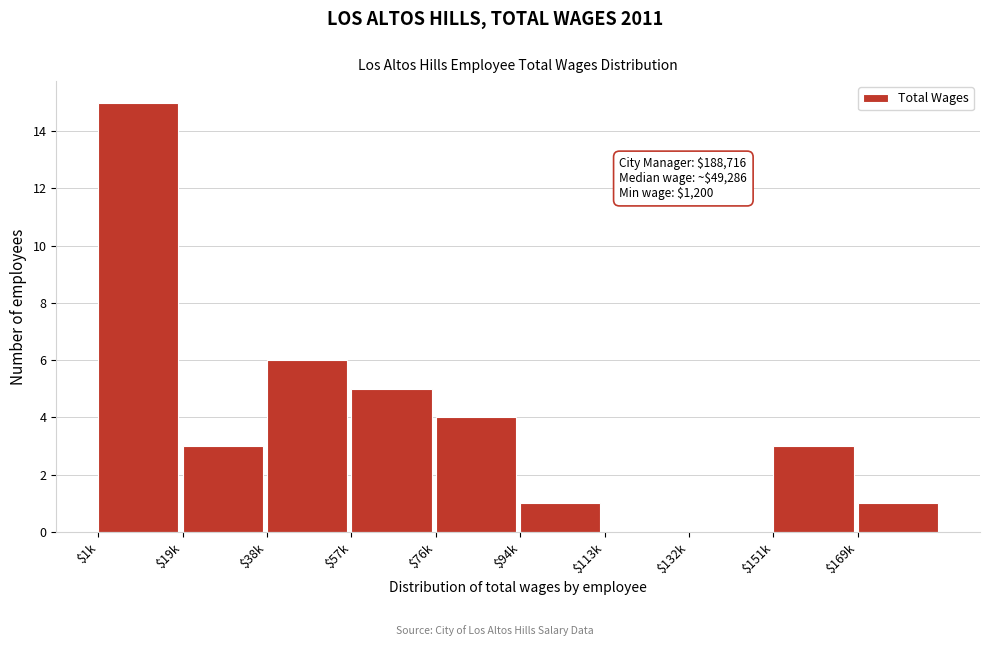

Is it true that the value at $76k is 4?

True